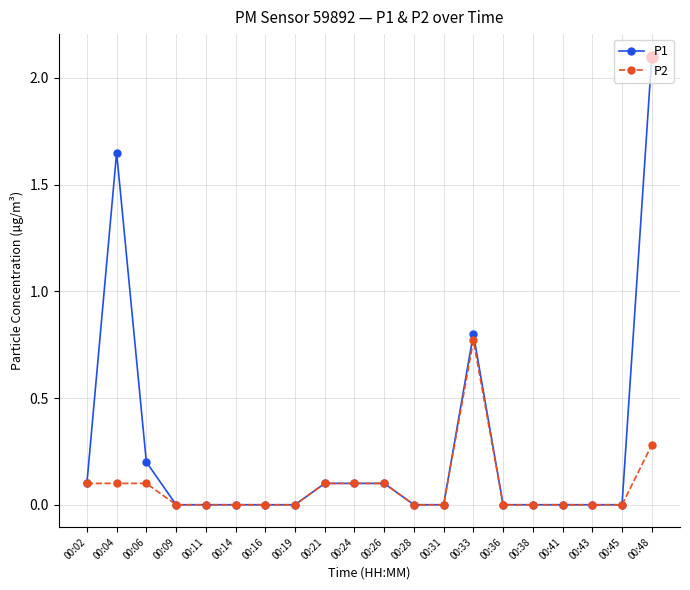

What is the difference between the P1 values at 00:11 and 00:21?

0.1